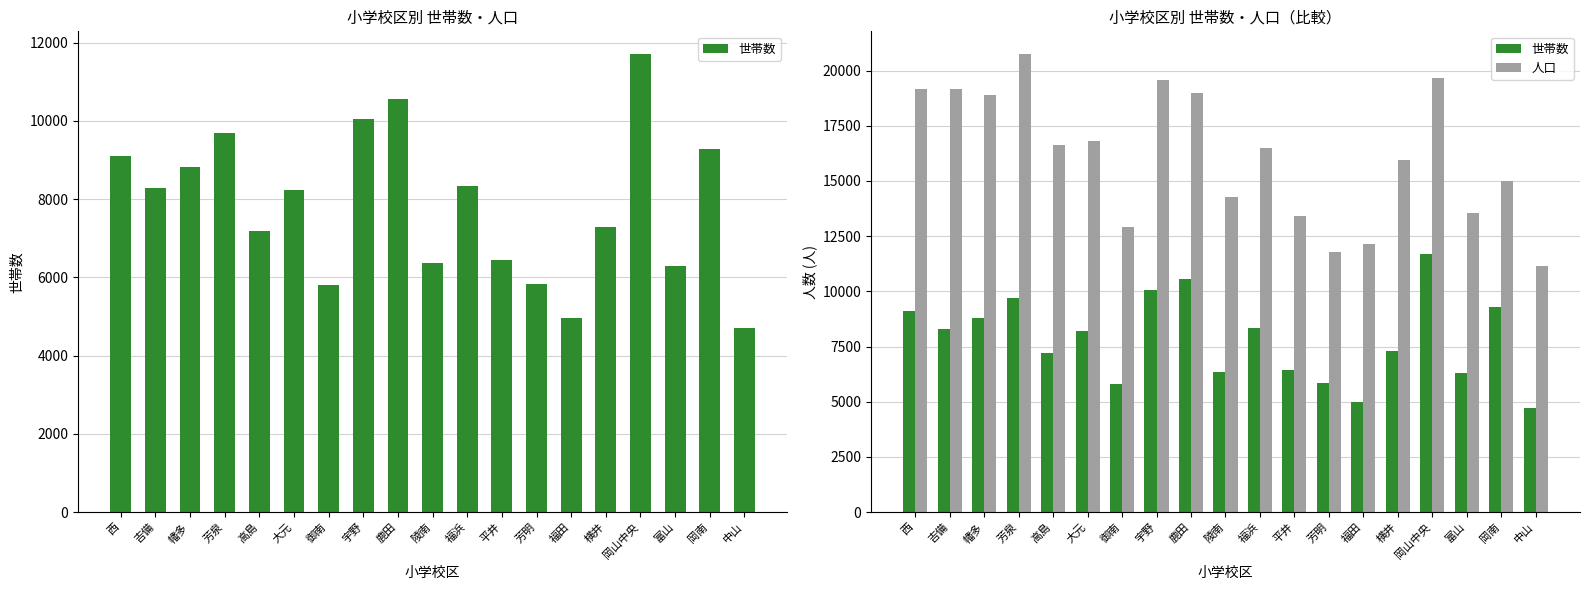

Does the chart contain any negative values?

No